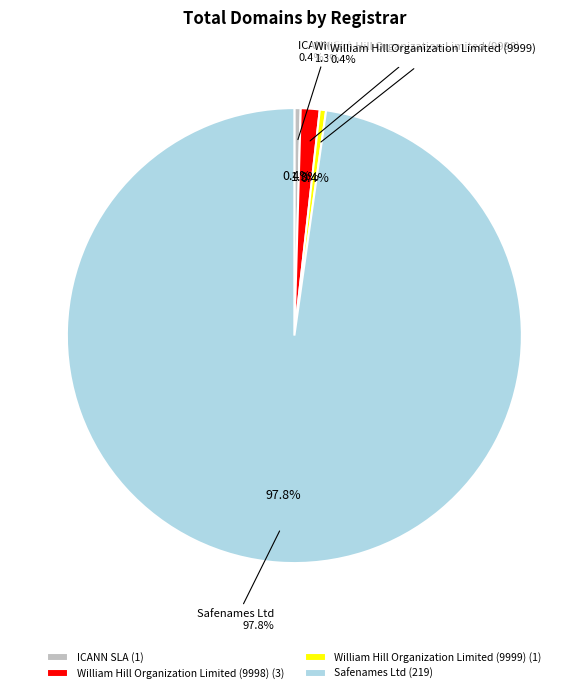

How much of the chart is everything except William Hill Organization Limited (9998)?

98.7%